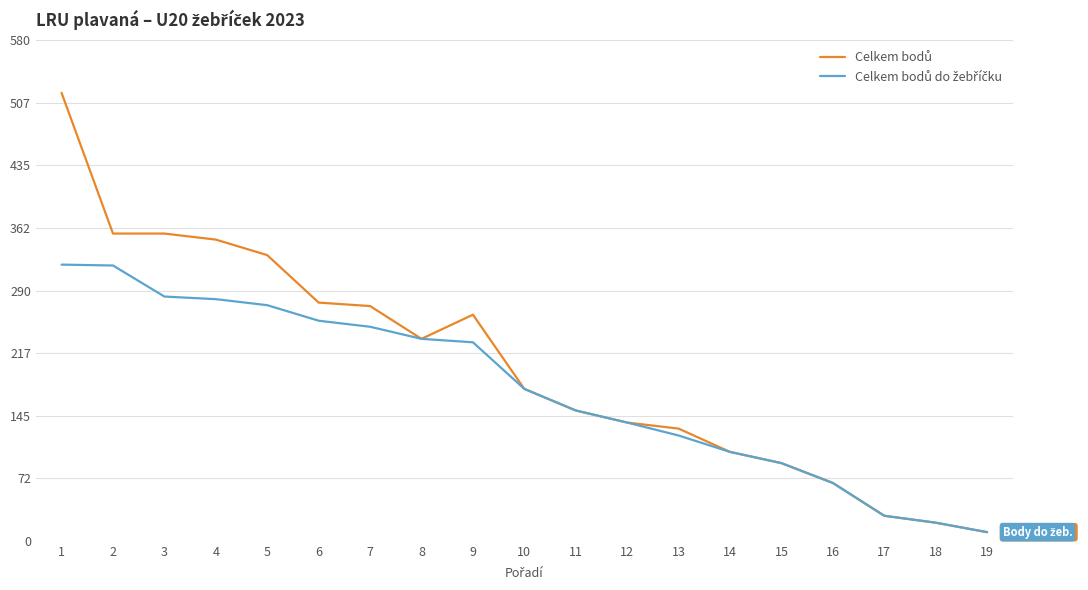

What is the maximum value shown in the chart?

519